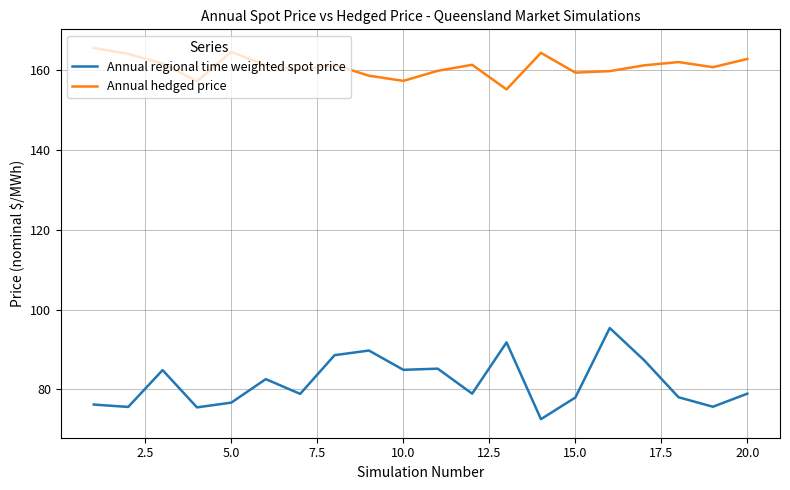

True or false: Annual hedged price and Annual regional time weighted spot price cross at least once.

False